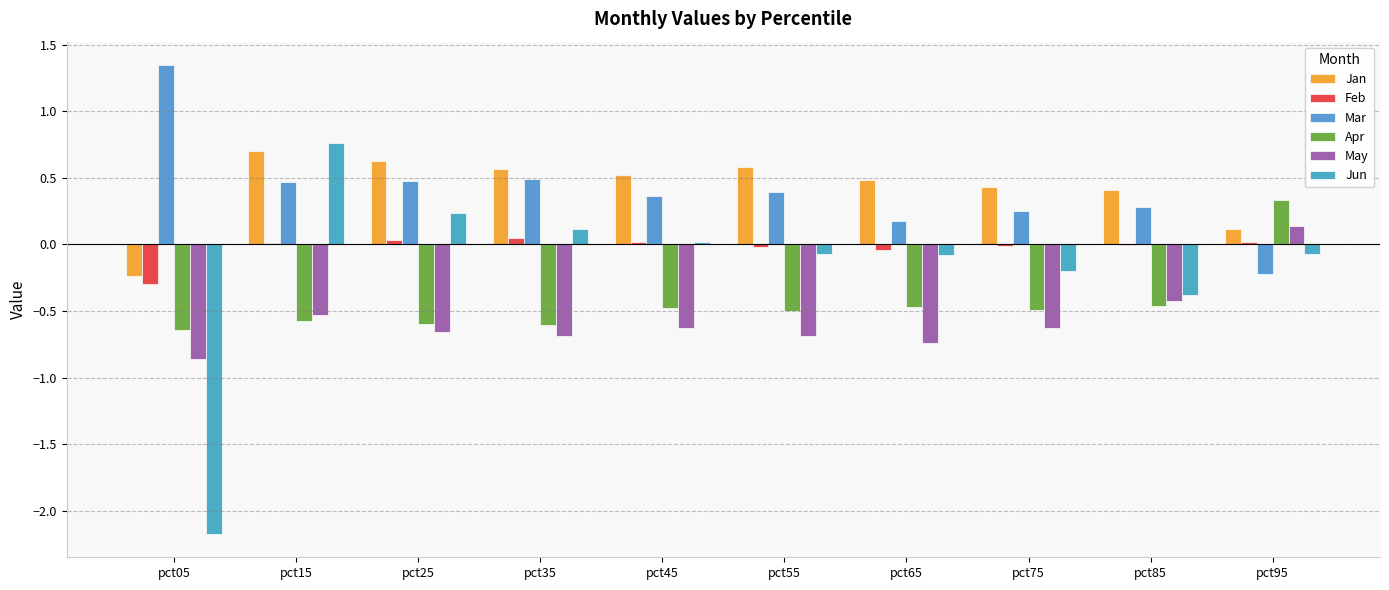

How many values in the Jan series exceed 0?

9